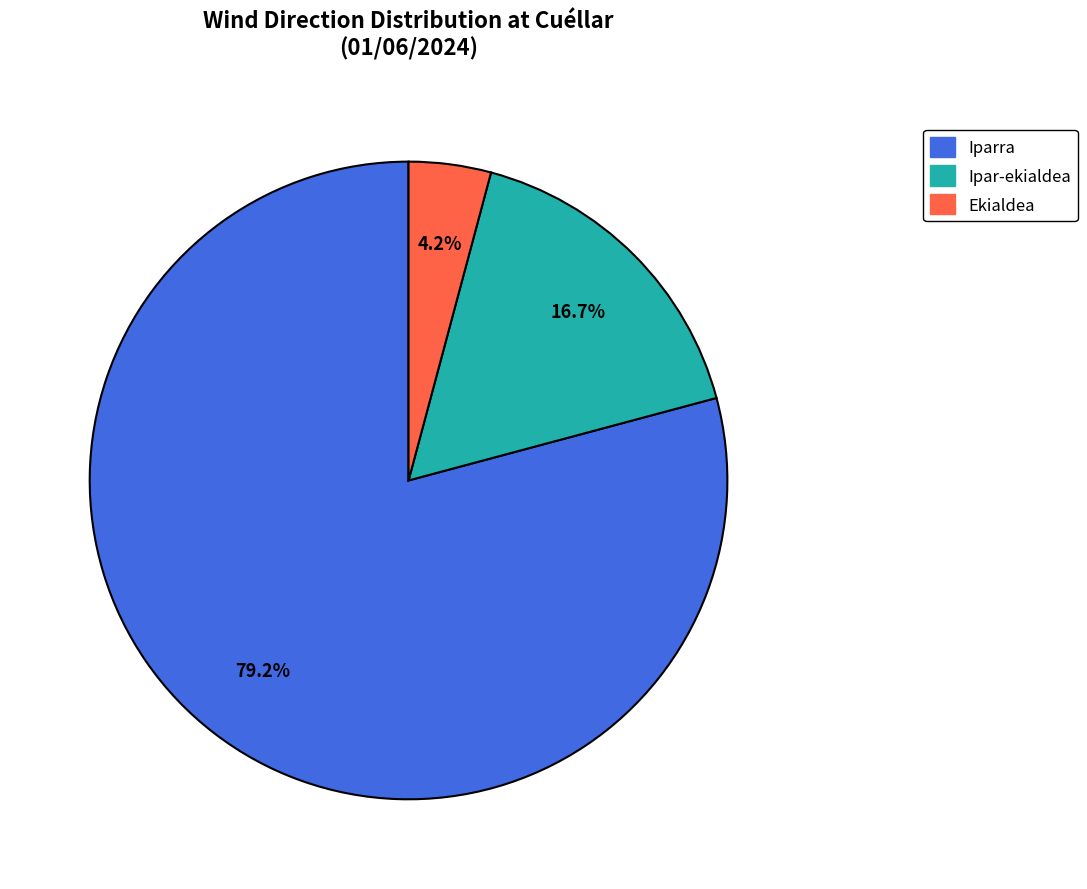

Does any single category account for the majority?

Yes